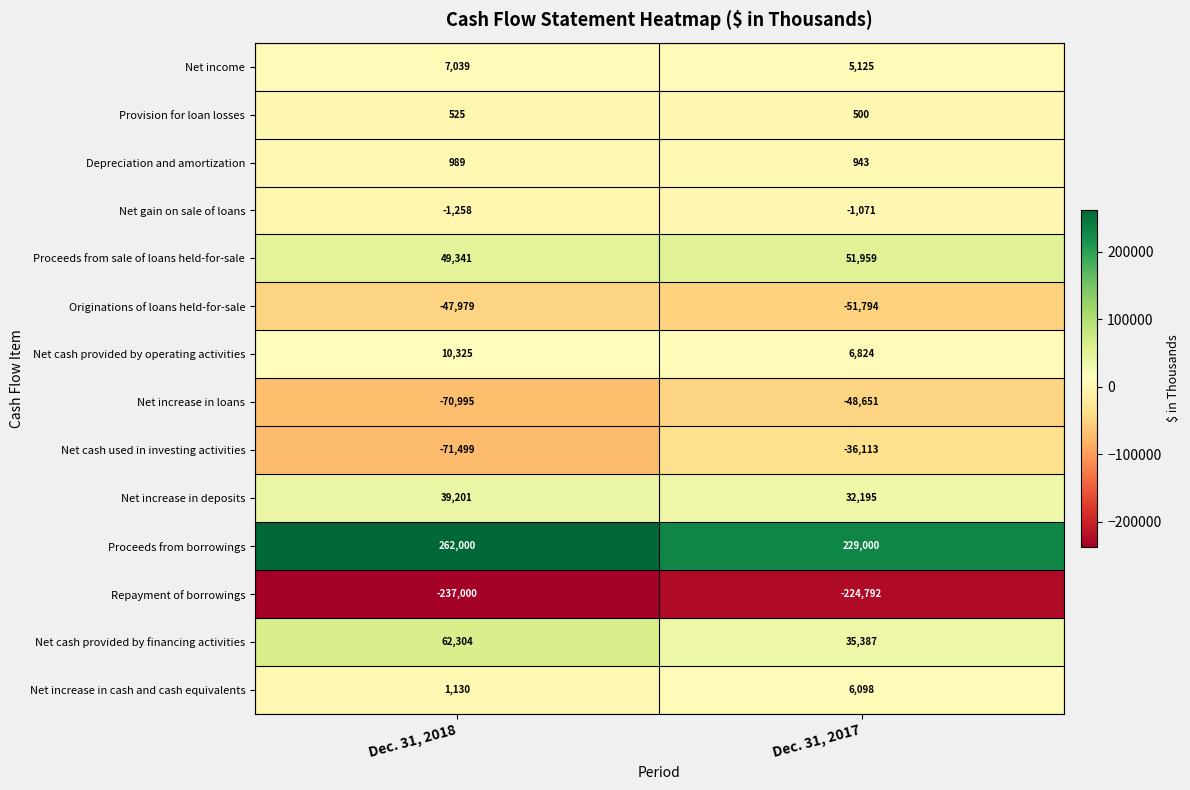

At which category is the sum across all series the highest?

Dec. 31, 2017